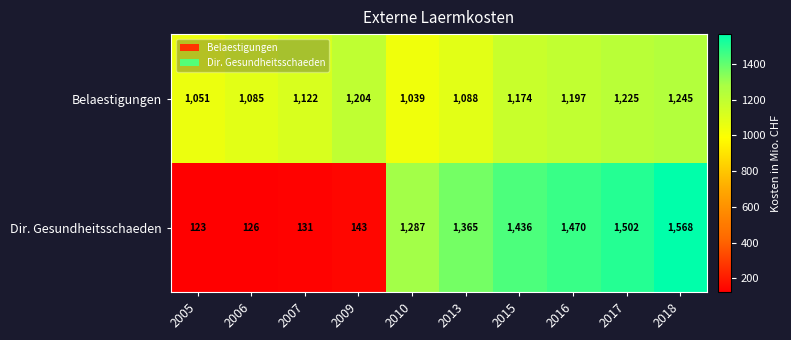

Reading left to right, transcribe all the data shown in this chart.

Belaestigungen: 1051	1085	1122	1204	1039	1088	1174	1197	1225	1245
Dir. Gesundheitsschaeden: 123	126	131	143	1287	1365	1436	1470	1502	1568